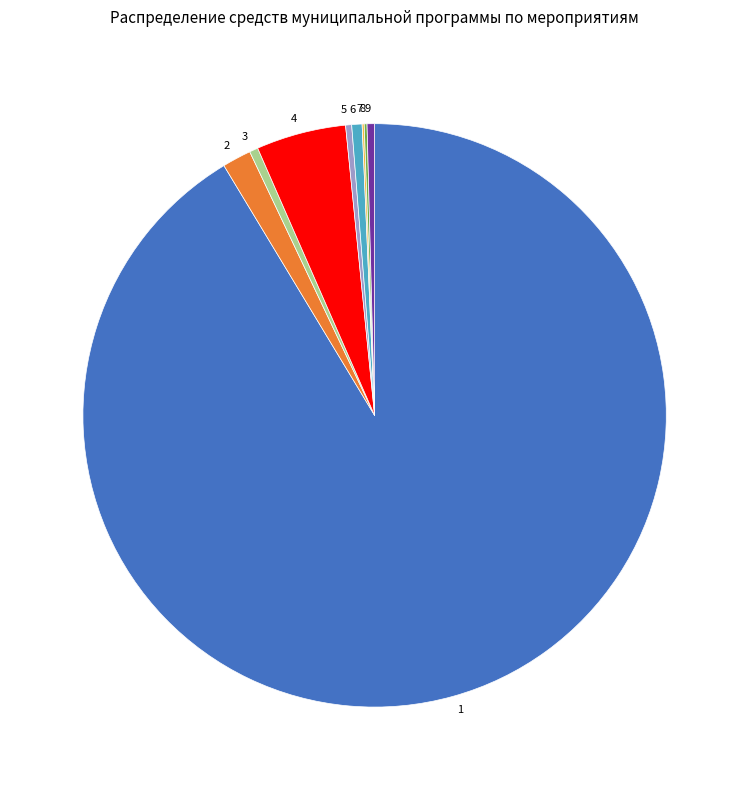

Is the sum of 9 and 6 greater than half?

No